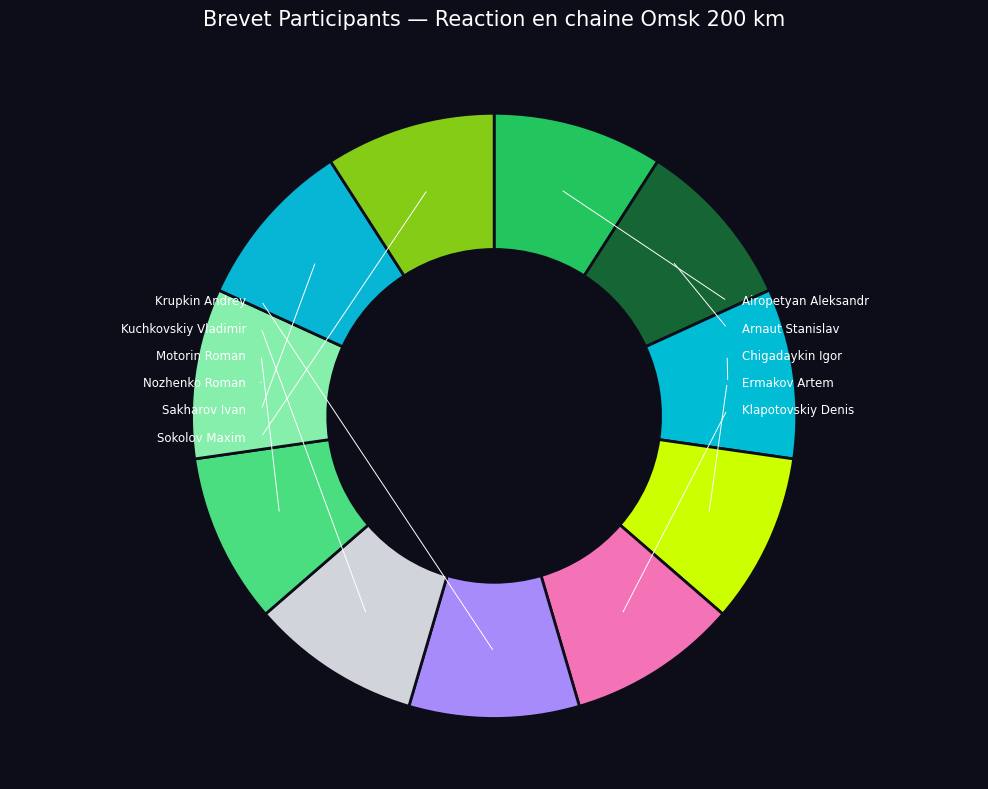

Does Krupkin Andrey represent more than half of the total?

No